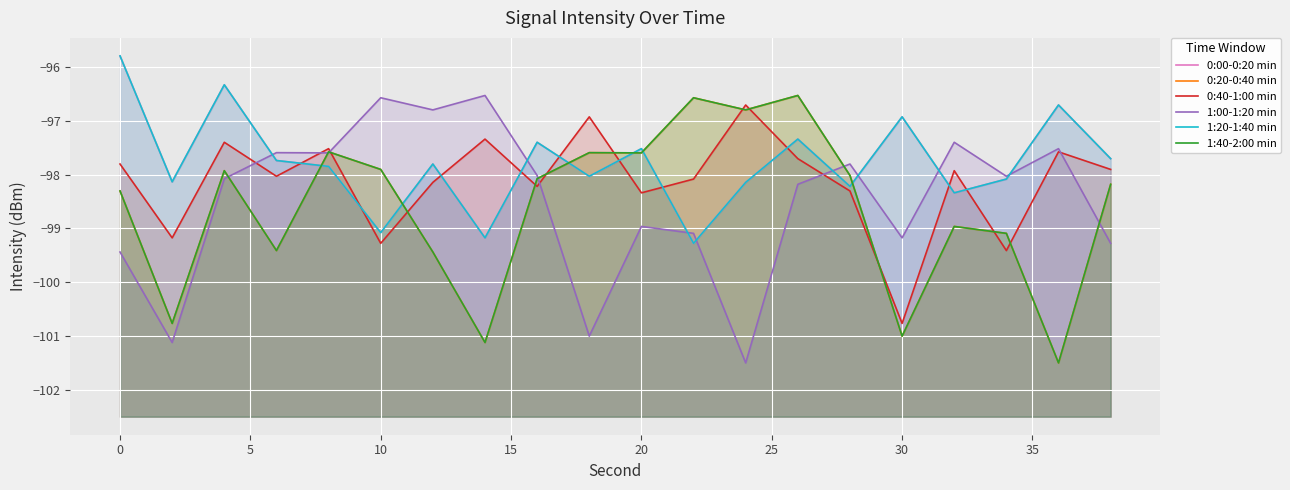

What are all the series names shown in the legend?

0:00-0:20 min, 0:20-0:40 min, 0:40-1:00 min, 1:00-1:20 min, 1:20-1:40 min, 1:40-2:00 min